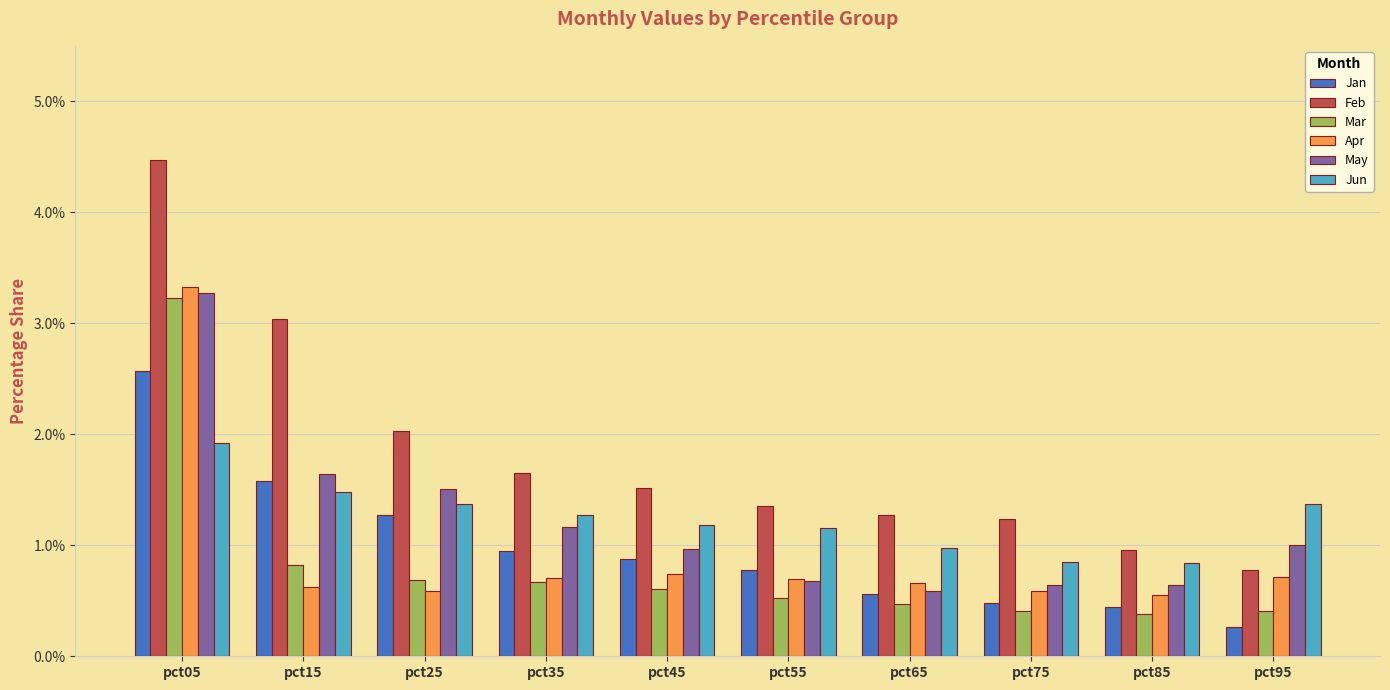

What is the difference between the Jan values at pct95 and pct85?

0.2